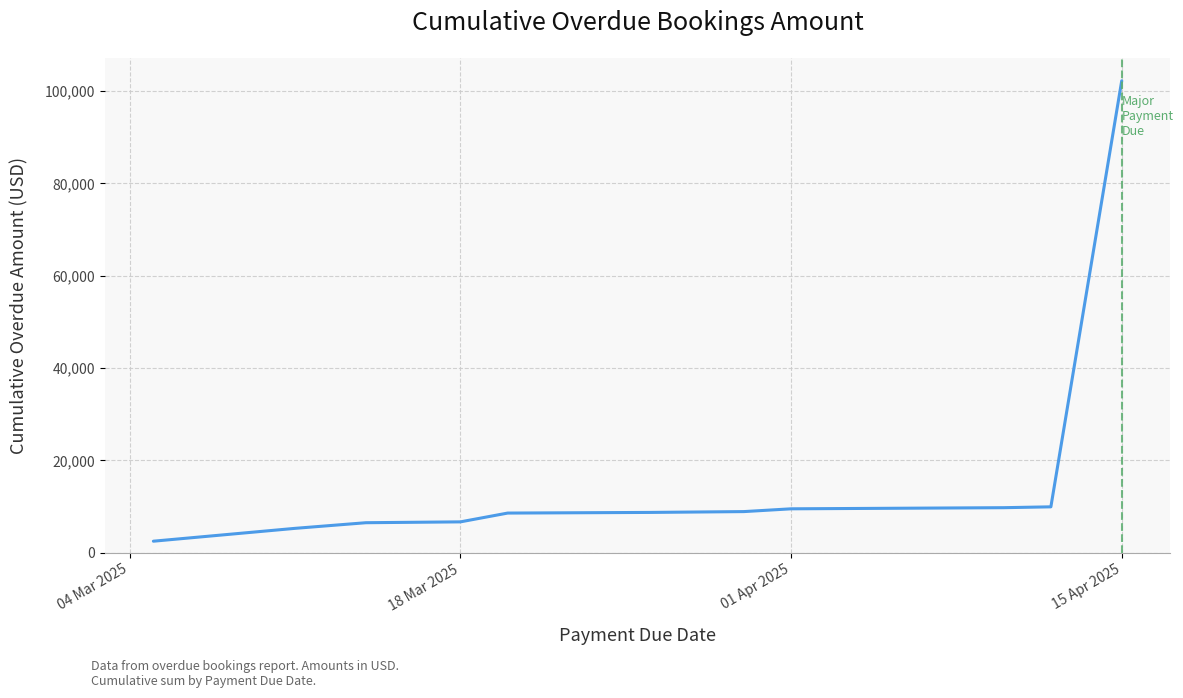

What is the difference between the maximum and minimum values?

99774